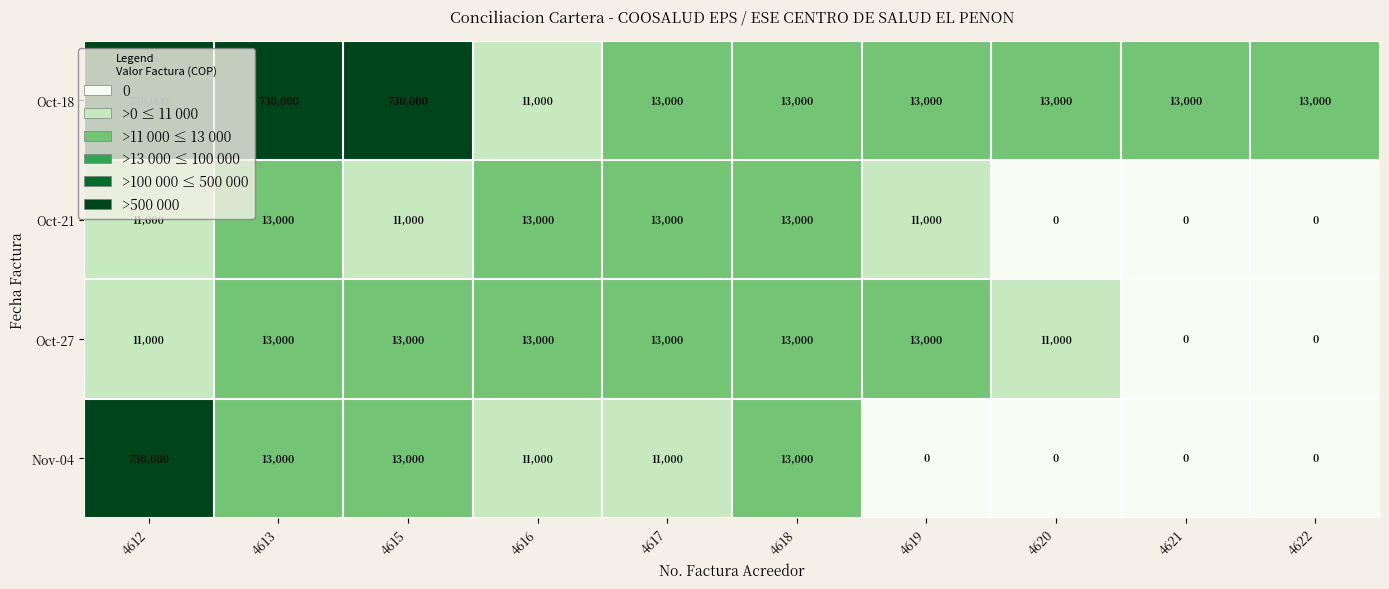

What is the sum of the Oct-21 values at 4613 and 4612?

24000